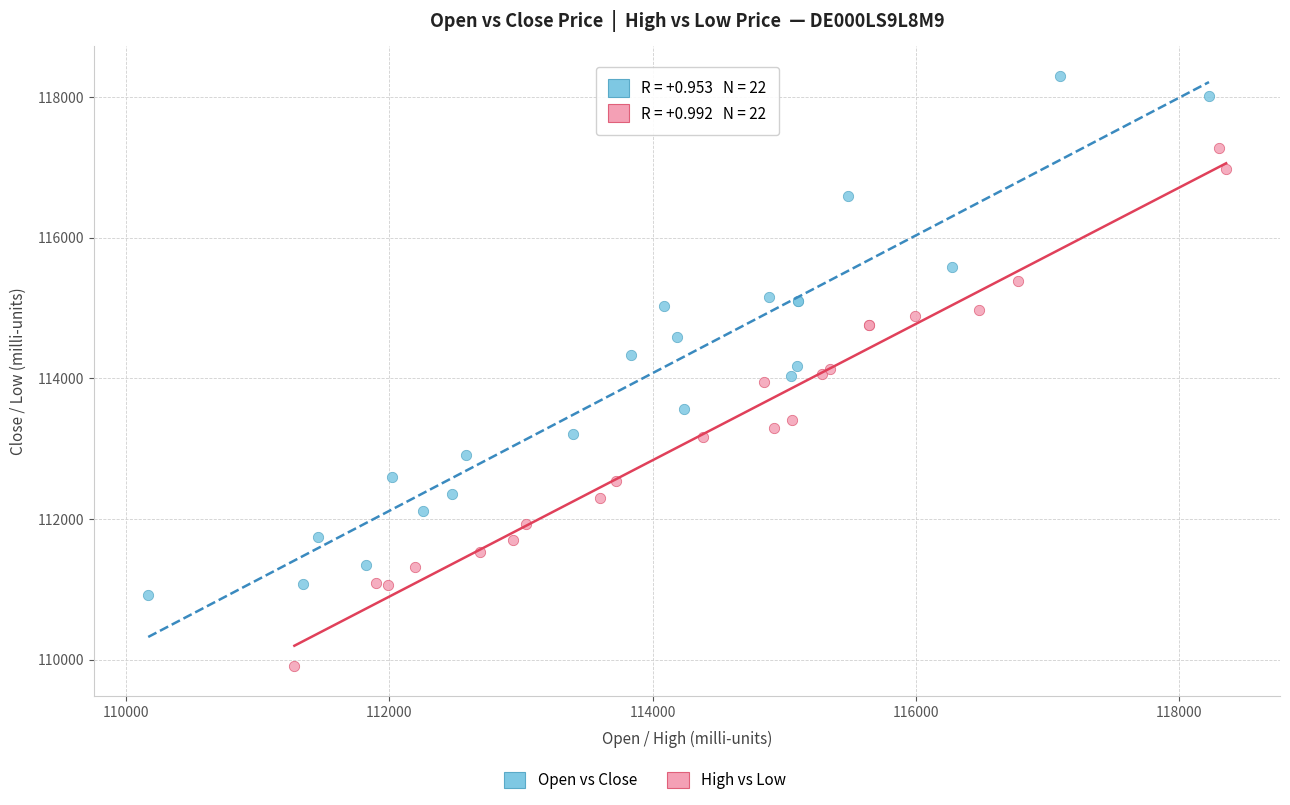

Which series reaches the minimum Y coordinate?

High vs Low